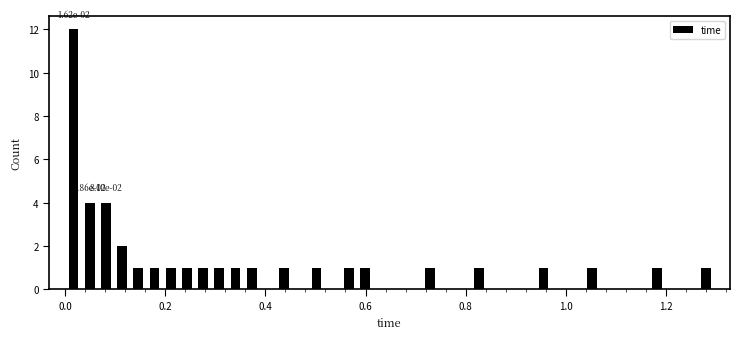

Around what value on the x-axis is the tallest bar? Give the approximate position of its centre, as read against the axis.

0.02